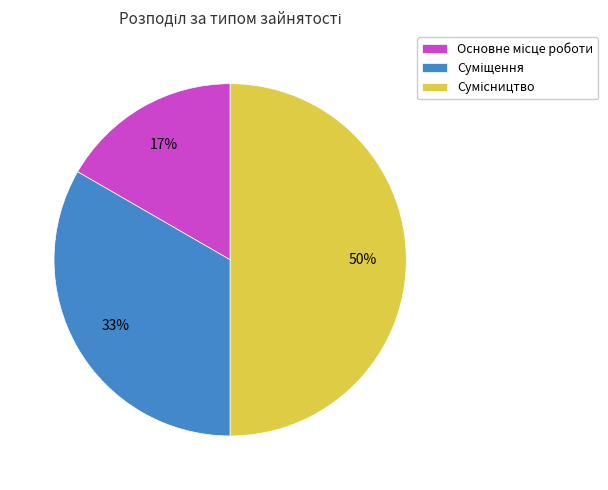

To the nearest percent, what is the difference between the largest and smallest slice percentages?

33%